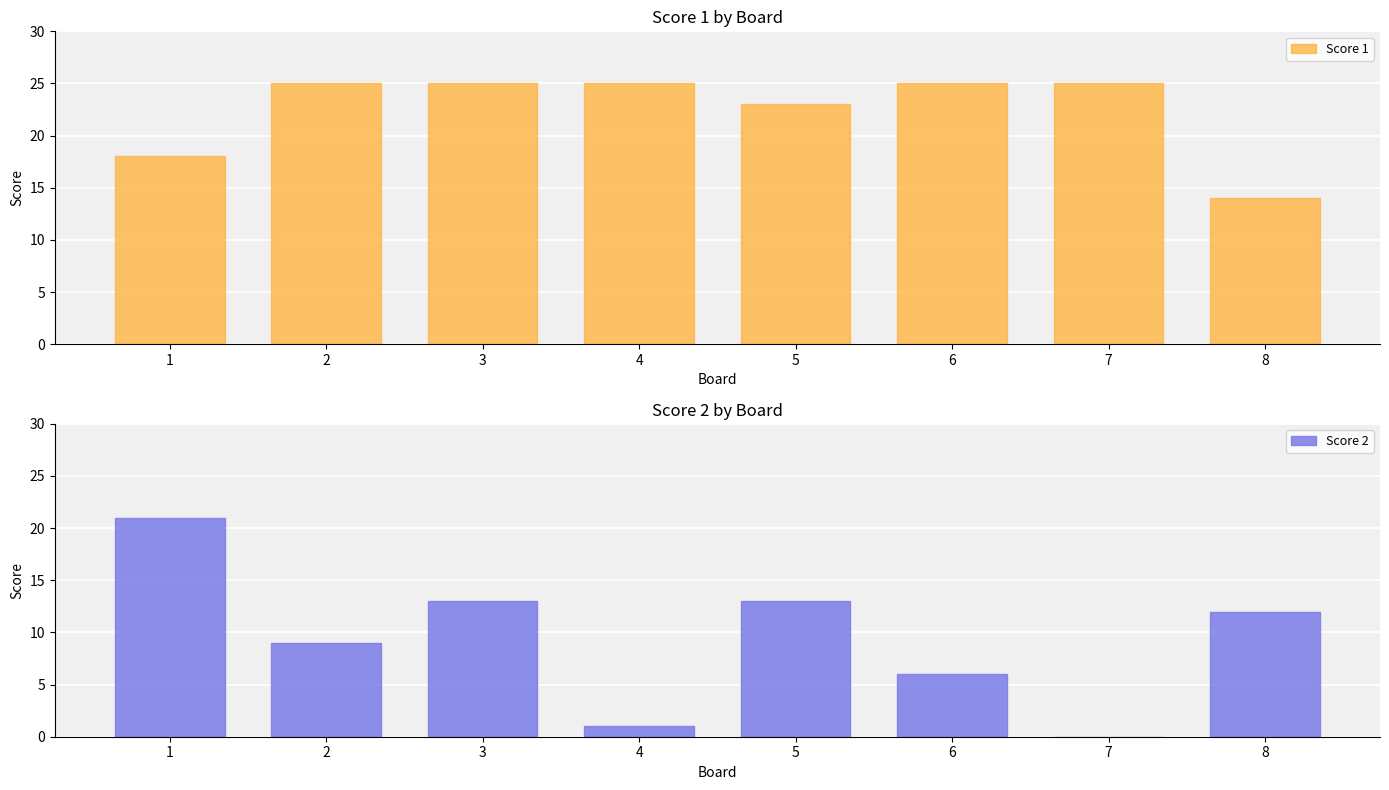

Reading right to left, extract all data points from this chart.

Score 1: 8=14	7=25	6=25	5=23	4=25	3=25	2=25	1=18
Score 2: 8=12	7=0	6=6	5=13	4=1	3=13	2=9	1=21